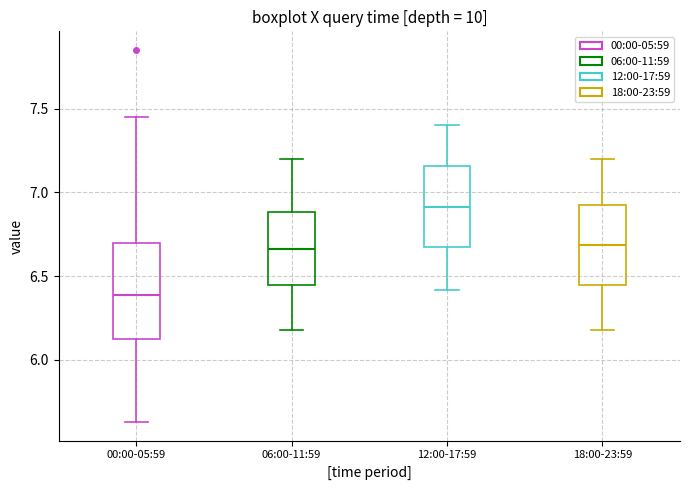

Reading left to right, read every box against the y-axis: the position of its median line, the range the box covers, and the ends of its whiskers. The values are not printed on the chart, so give them approximately, as read against the axis.

00:00-05:59: median 6.40, box 6.10 to 6.70, whiskers 5.65 to 7.45
06:00-11:59: median 6.65, box 6.45 to 6.90, whiskers 6.20 to 7.20
12:00-17:59: median 6.90, box 6.65 to 7.15, whiskers 6.40 to 7.40
18:00-23:59: median 6.70, box 6.45 to 6.95, whiskers 6.20 to 7.20